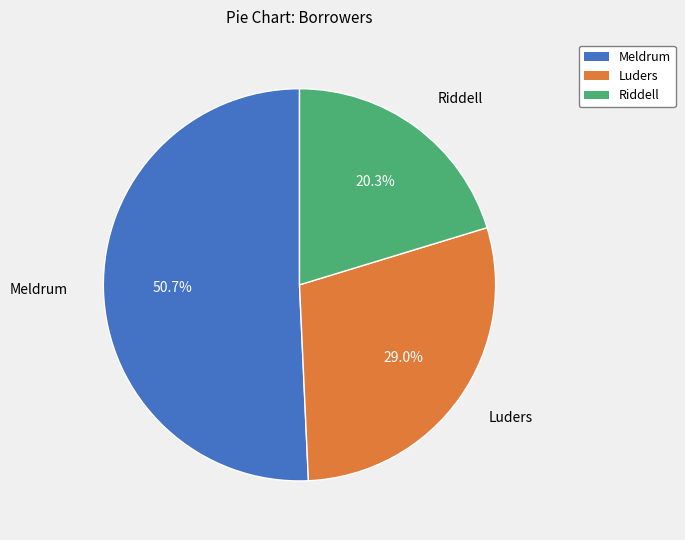

Between Riddell and Luders, which is larger?

Luders